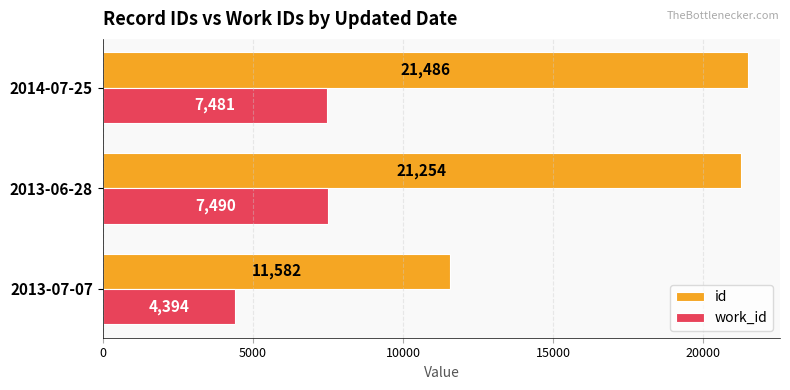

Which series has the largest total across all categories?

id